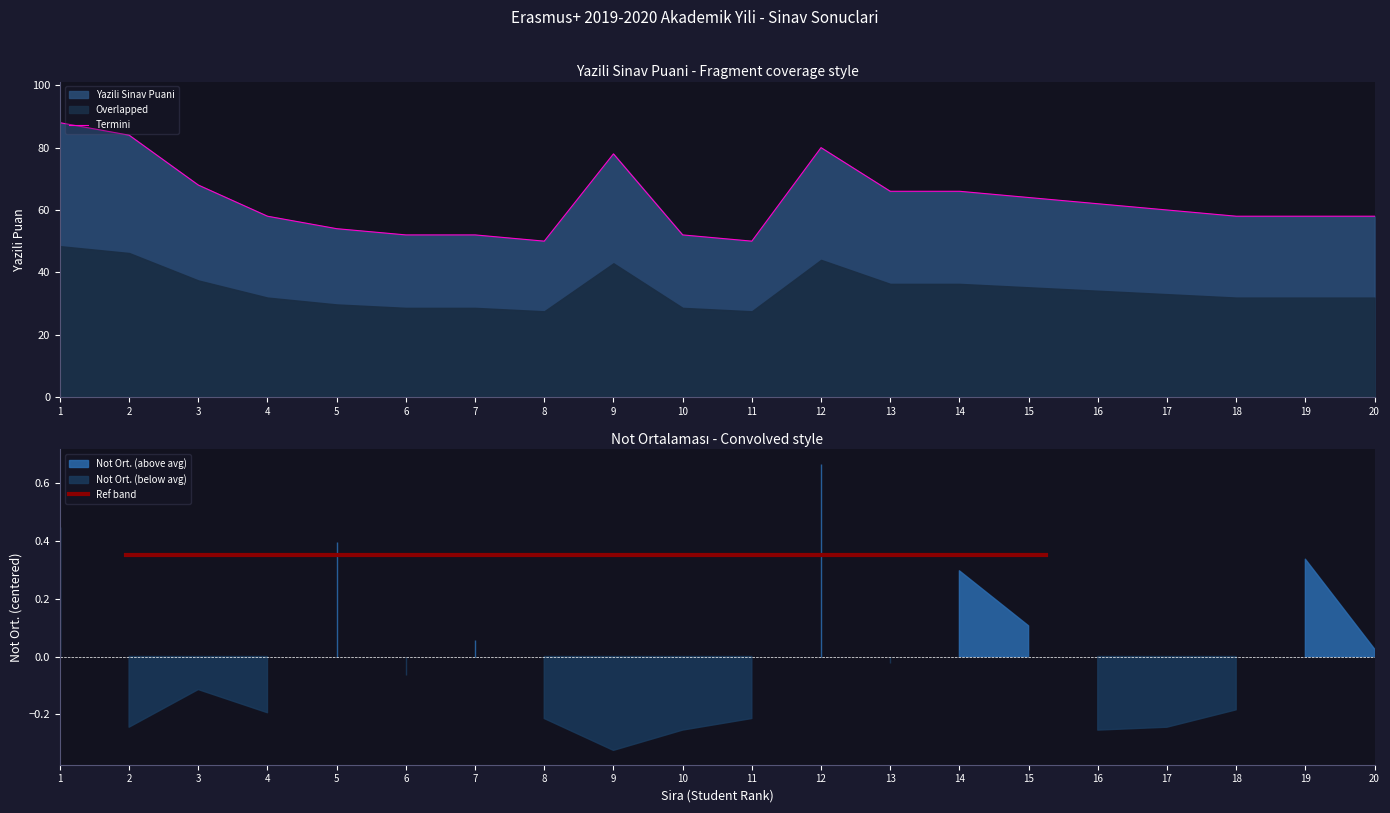

Where is the first local minimum?

8